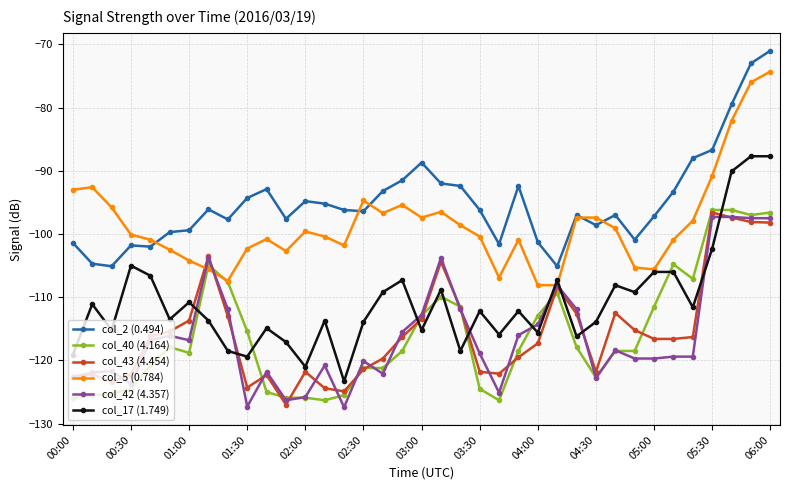

What is the maximum value shown in the chart?

-71.0